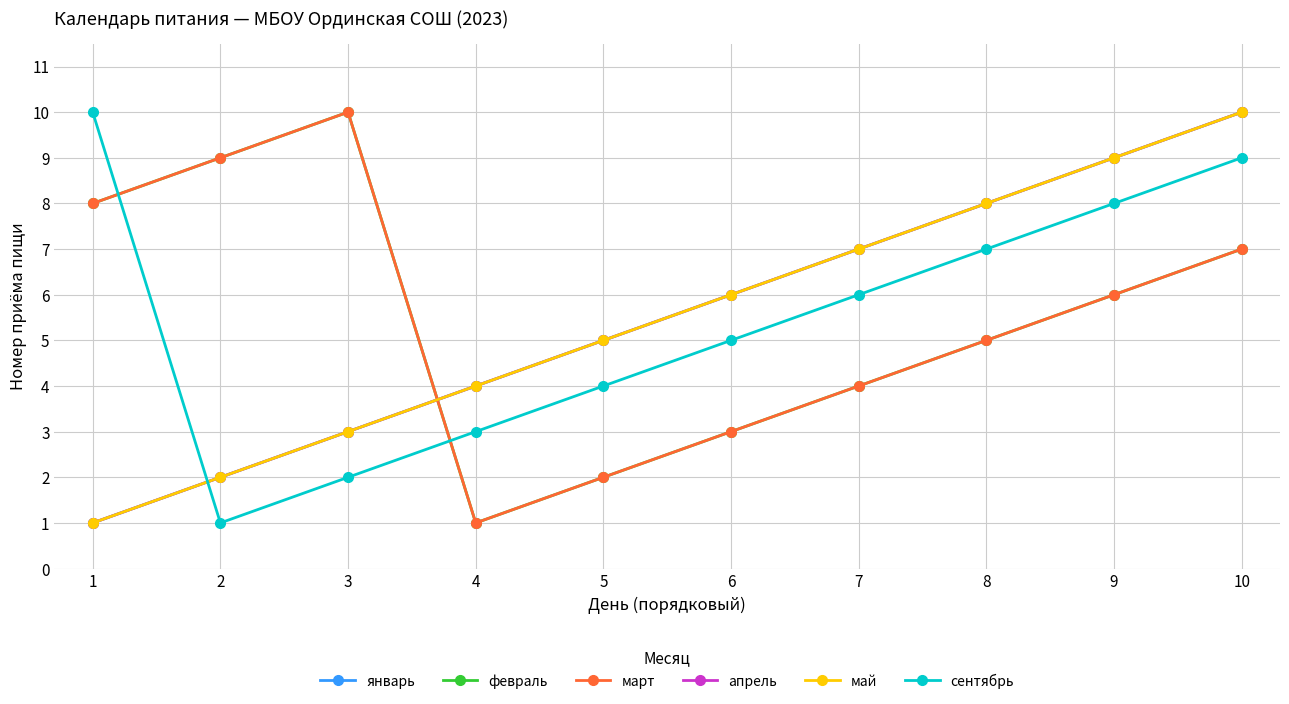

What is the sum of all март values?

55